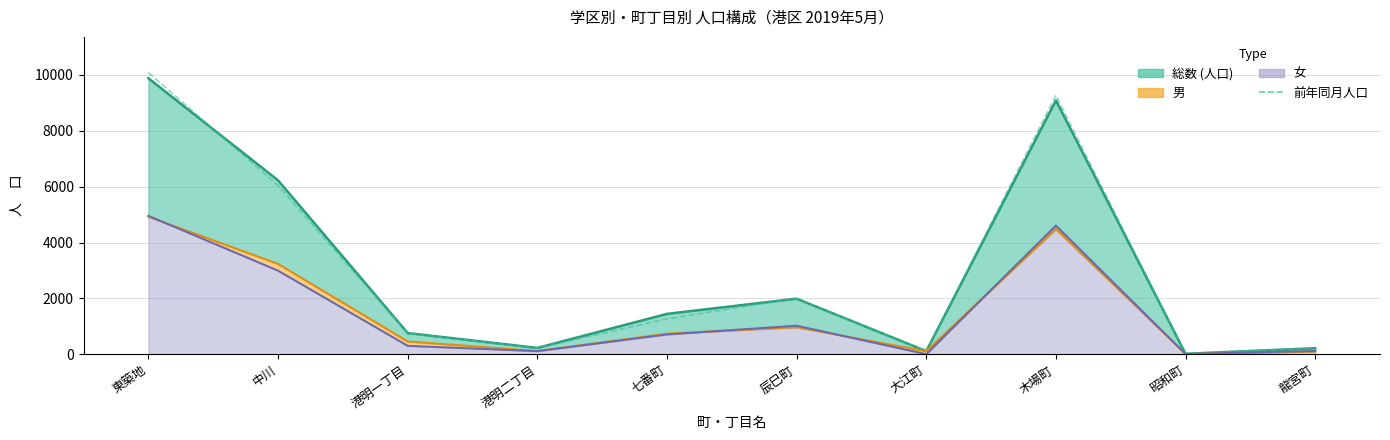

What is the average value?

2999